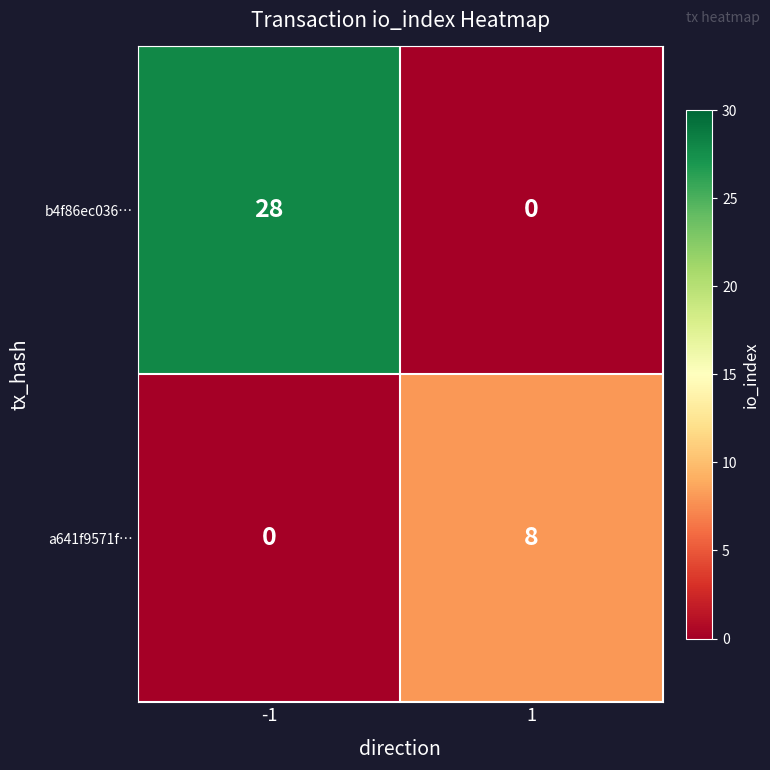

Reading left to right, list all the values displayed in this chart.

b4f86ec036…: 28	0
a641f9571f…: 0	8